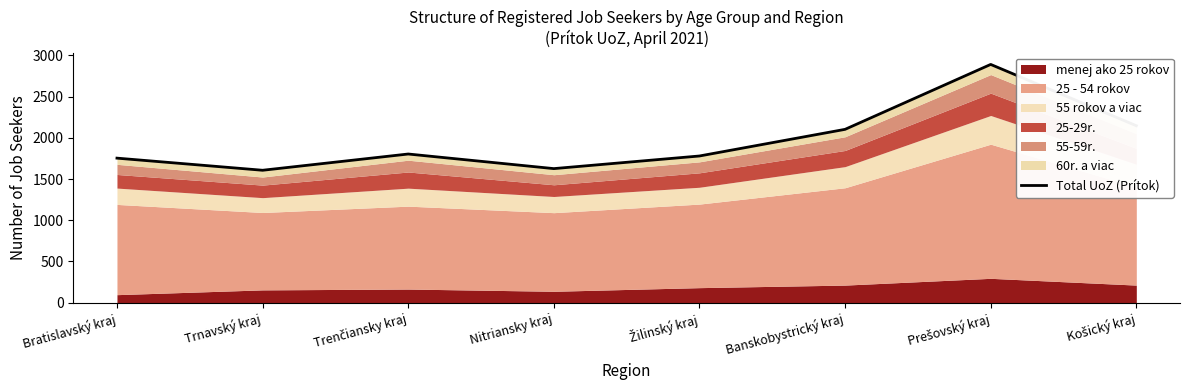

What is the difference between the maximum and minimum values?

1283